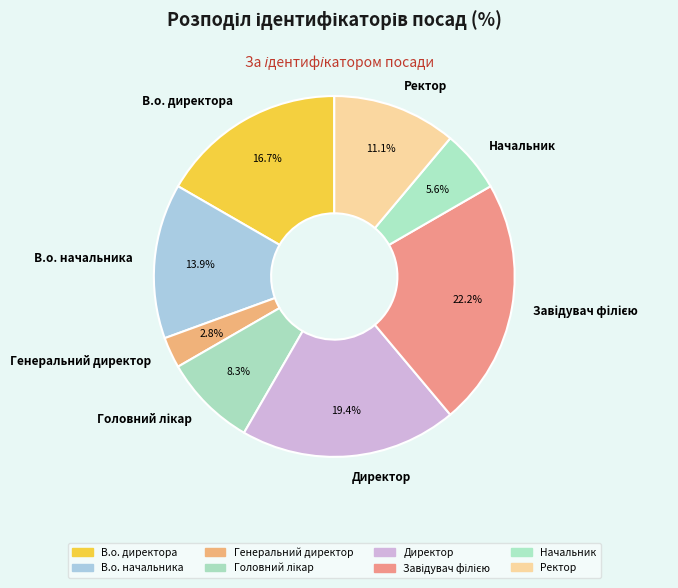

Count the number of slices in the pie.

8